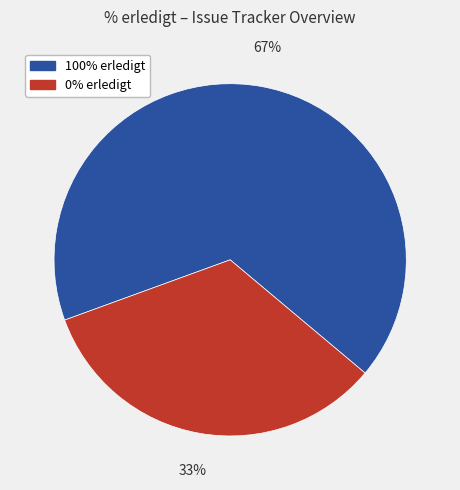

To the nearest percent, what is the combined percentage of 100% erledigt and 0% erledigt?

100%